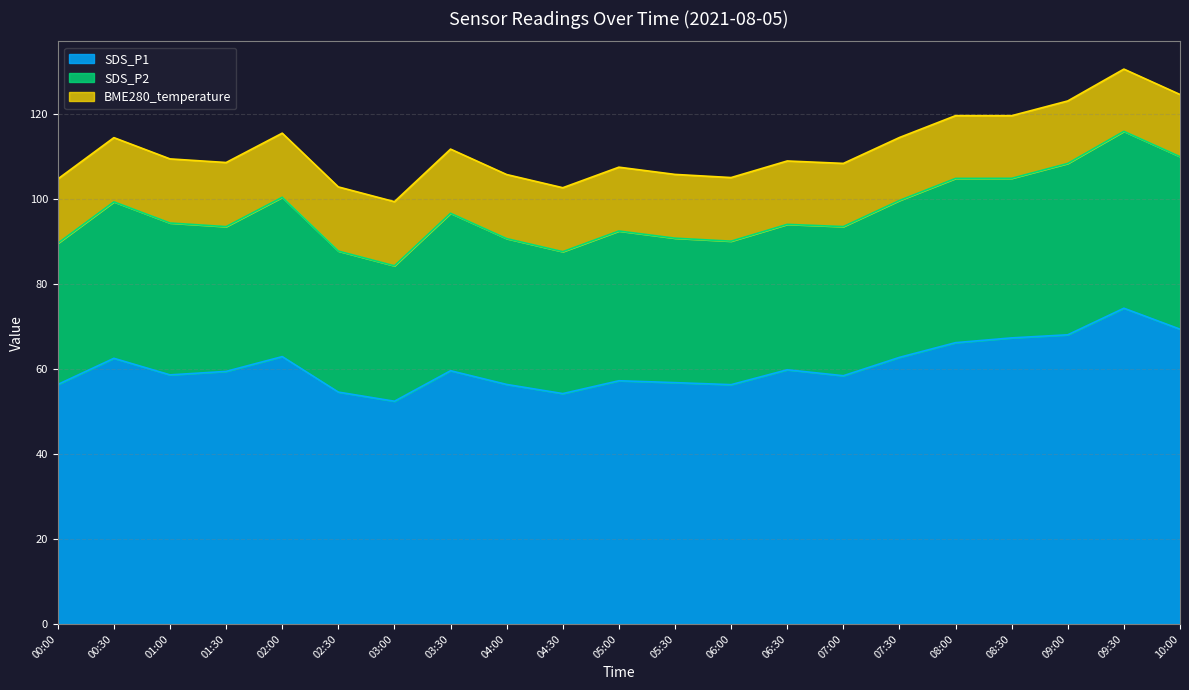

Does the chart have visible grid lines?

Yes